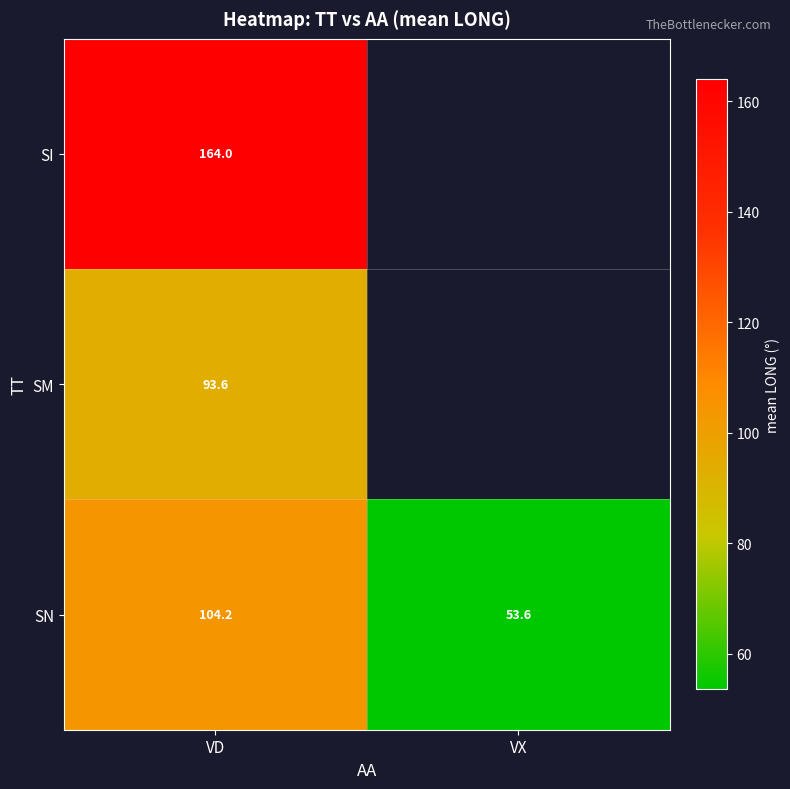

Is it true that SN equals 161.6 at VD?

False